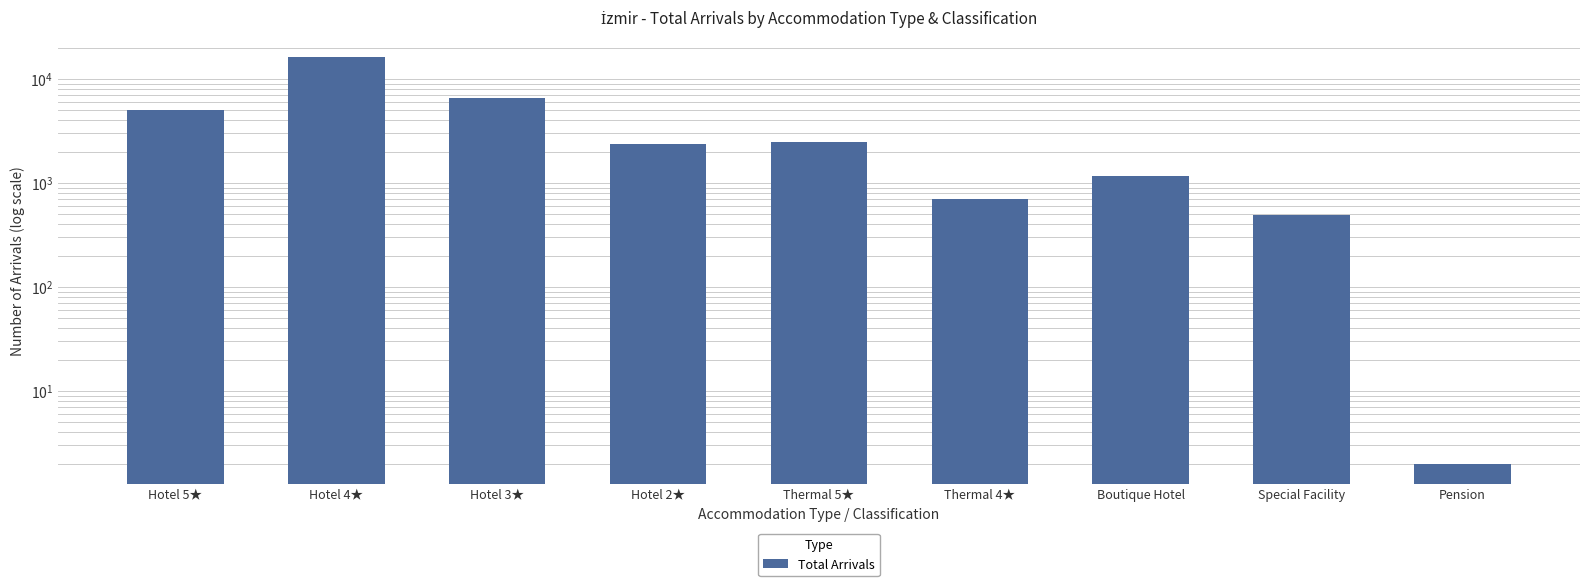

What is the difference between the values at Hotel 3★ and Thermal 4★?

5796